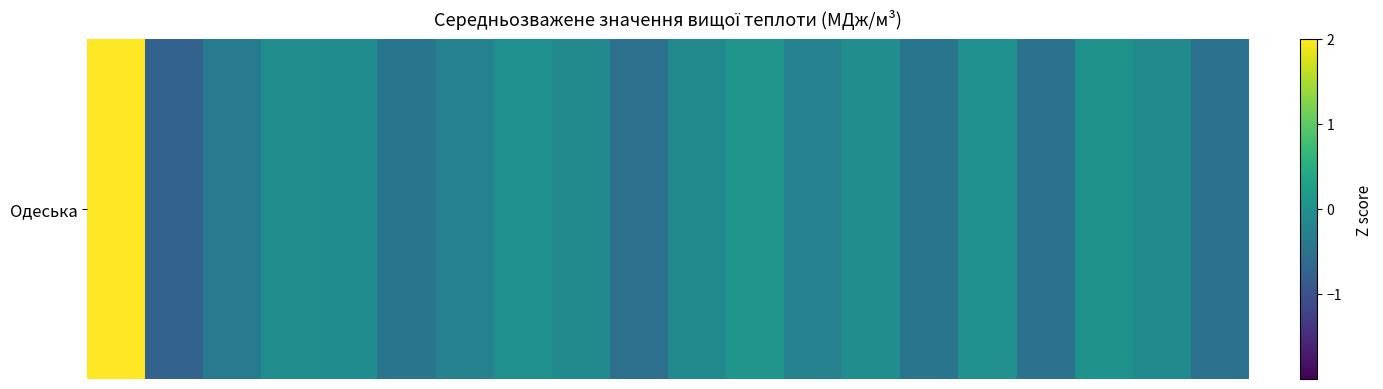

What value does the data have at 9?

-0.5